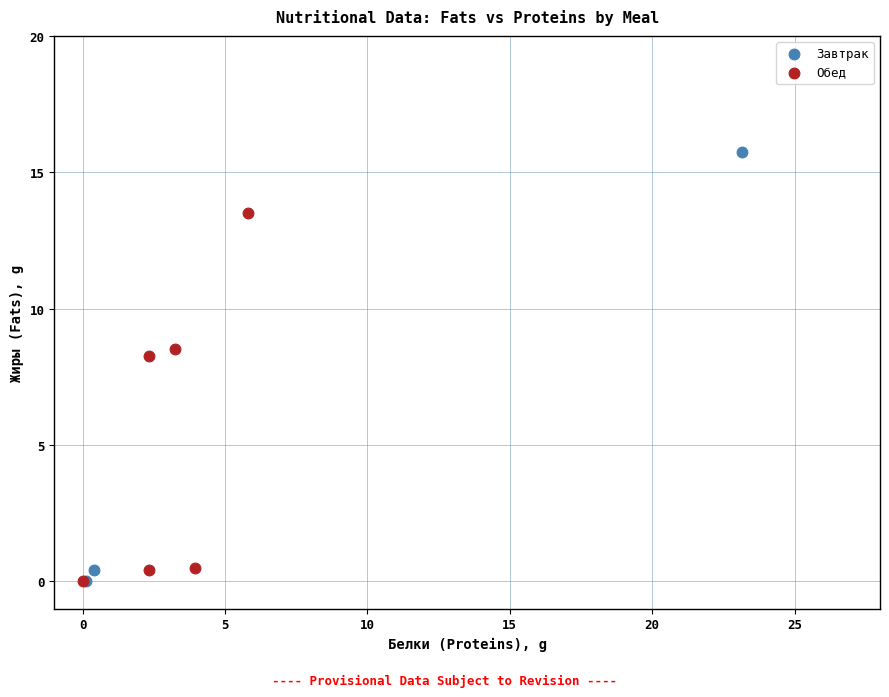

Which series has the largest Y range (max minus min)?

Завтрак